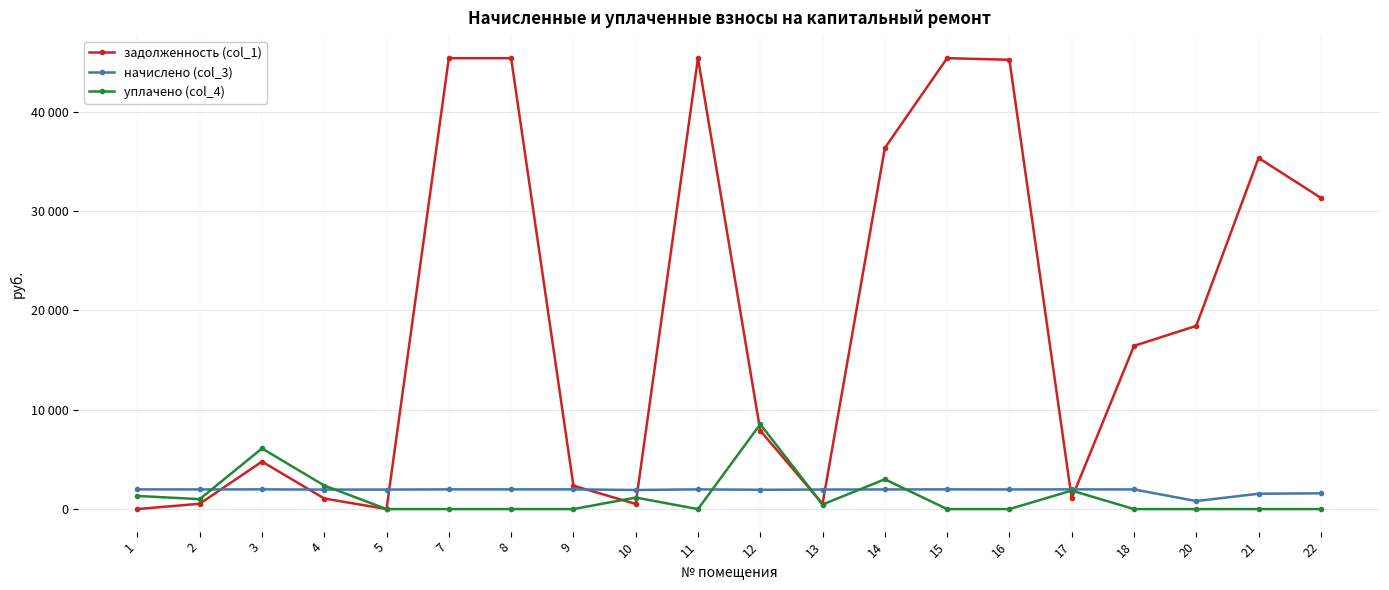

Rank the categories by задолженность (col_1) value from lowest to highest.

1, 5, 10, 13, 2, 4, 17, 9, 3, 12, 18, 20, 22, 21, 14, 16, 11, 7, 8, 15